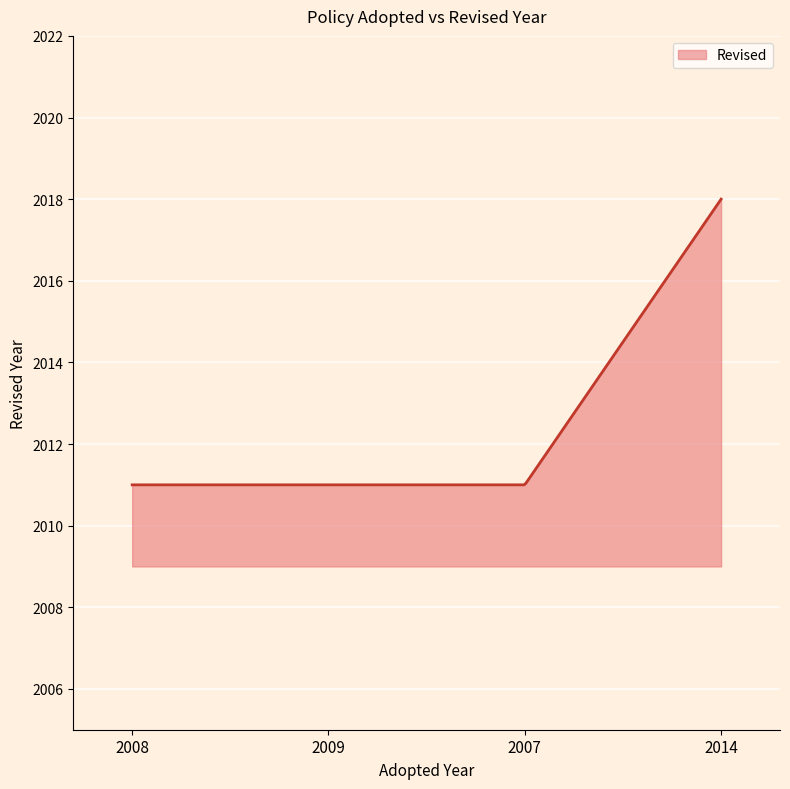

What is the greatest value displayed?

2018.0